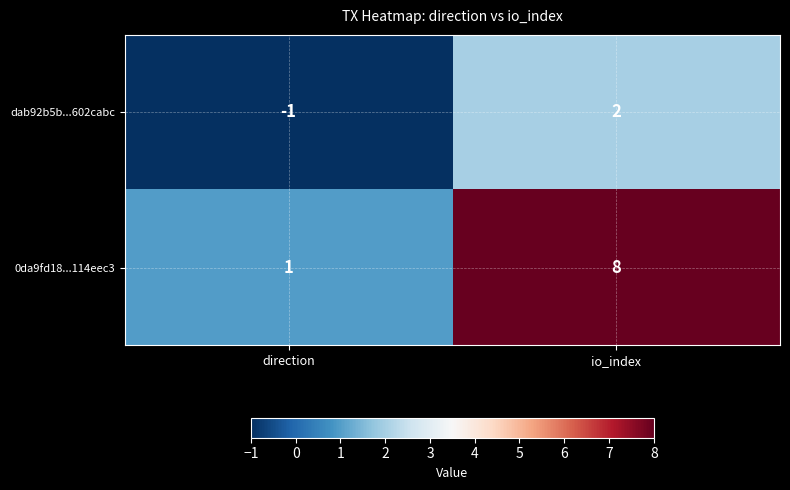

Which series has the largest range (max minus min)?

0da9fd18...114eec3